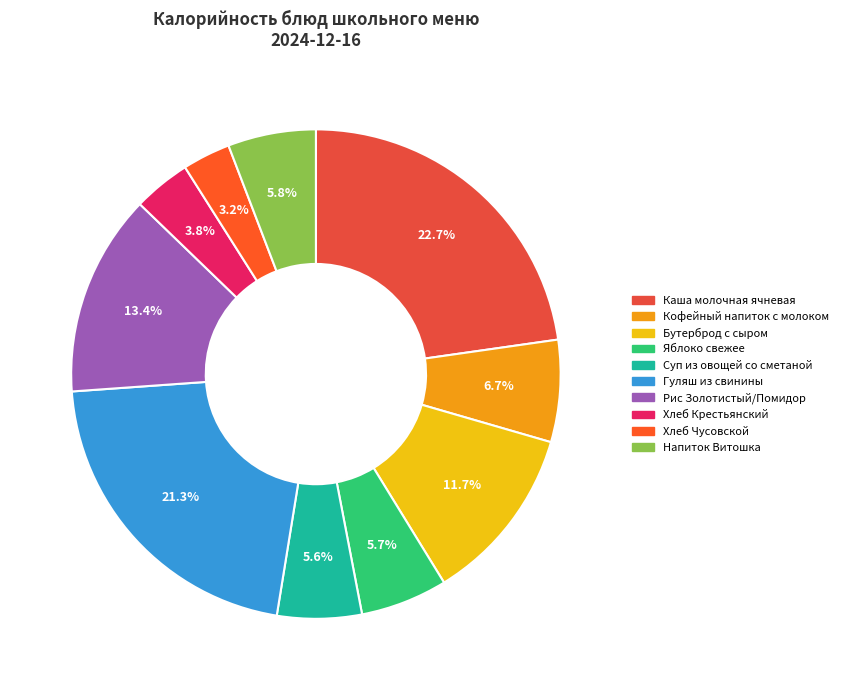

Rank the categories by value from lowest to highest.

Хлеб Чусовской, Хлеб Крестьянский, Суп из овощей со сметаной, Яблоко свежее, Напиток Витошка, Кофейный напиток с молоком, Бутерброд с сыром, Рис Золотистый/Помидор, Гуляш из свинины, Каша молочная ячневая